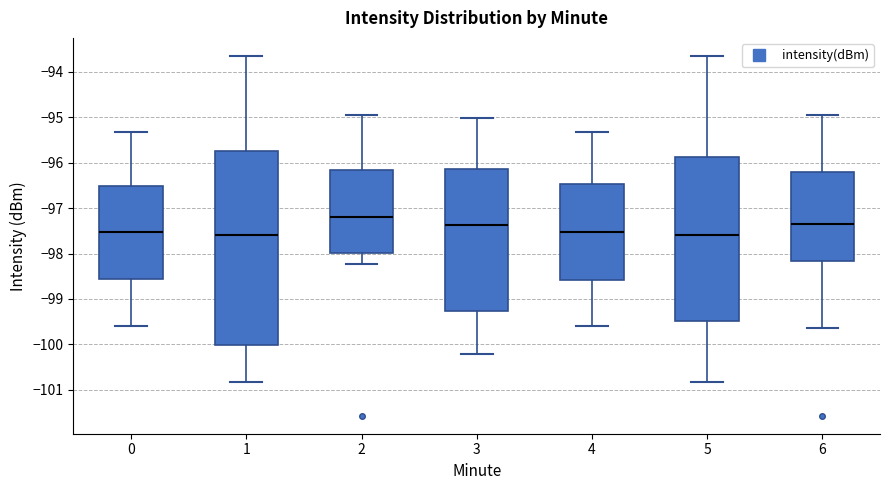

Reading left to right, read every box against the y-axis: the position of its median line, the range the box covers, and the ends of its whiskers. The values are not printed on the chart, so give them approximately, as read against the axis.

0: median -97.5, box -98.5 to -96.5, whiskers -99.6 to -95.3
1: median -97.6, box -100.0 to -95.7, whiskers -100.8 to -93.6
2: median -97.2, box -98.0 to -96.2, whiskers -98.2 to -94.9
3: median -97.4, box -99.3 to -96.1, whiskers -100.2 to -95.0
4: median -97.5, box -98.6 to -96.5, whiskers -99.6 to -95.3
5: median -97.6, box -99.5 to -95.9, whiskers -100.8 to -93.6
6: median -97.3, box -98.2 to -96.2, whiskers -99.6 to -94.9